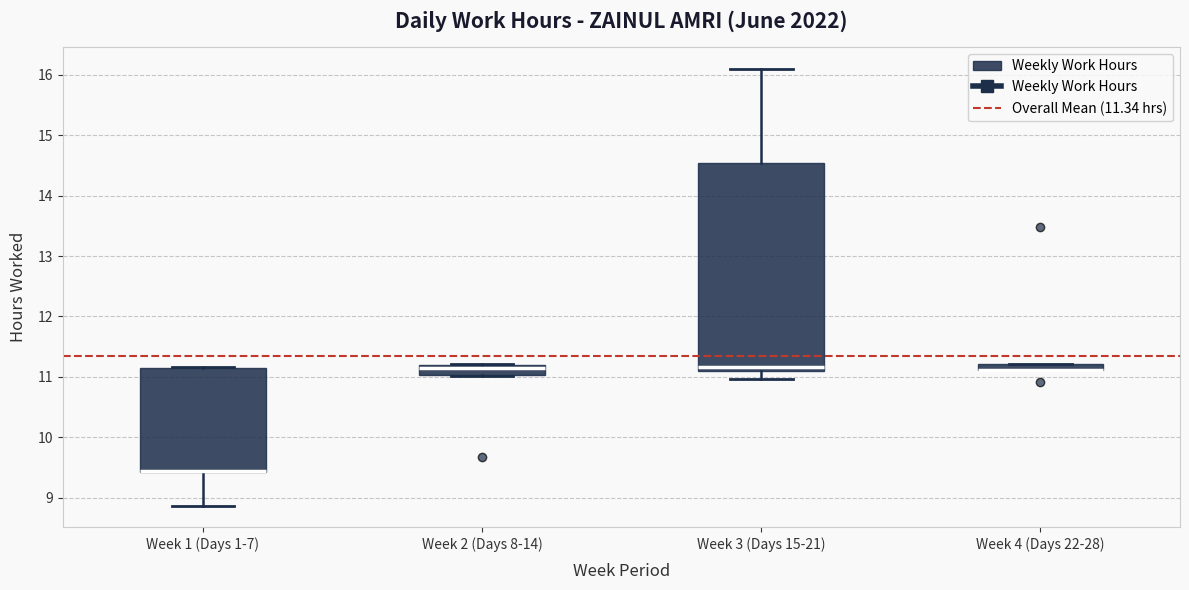

Comparing the boxes themselves (not the whiskers), which one is the tallest?

Week 3 (Days 15-21)